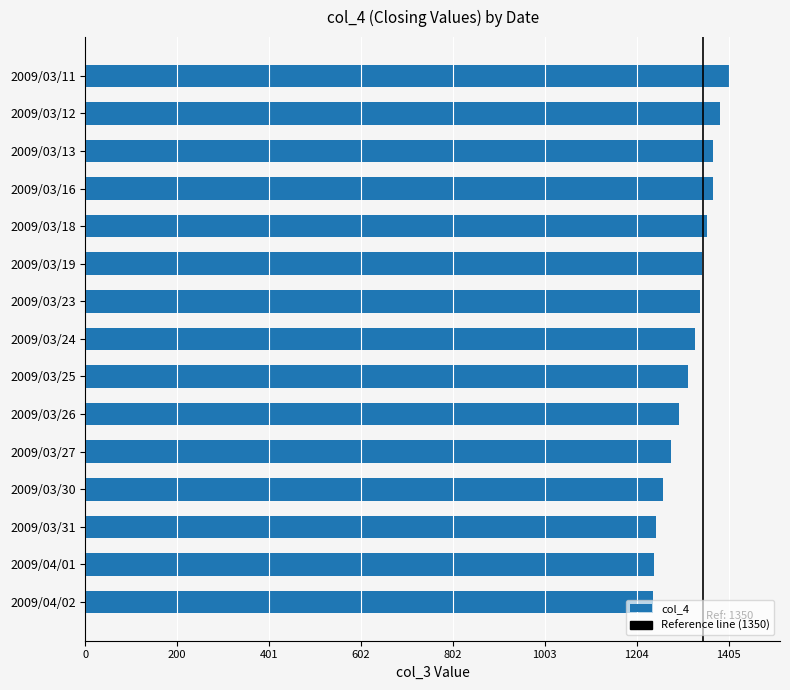

What is the ratio of the value at 2009/03/25 to the value at 2009/04/01?

1.1